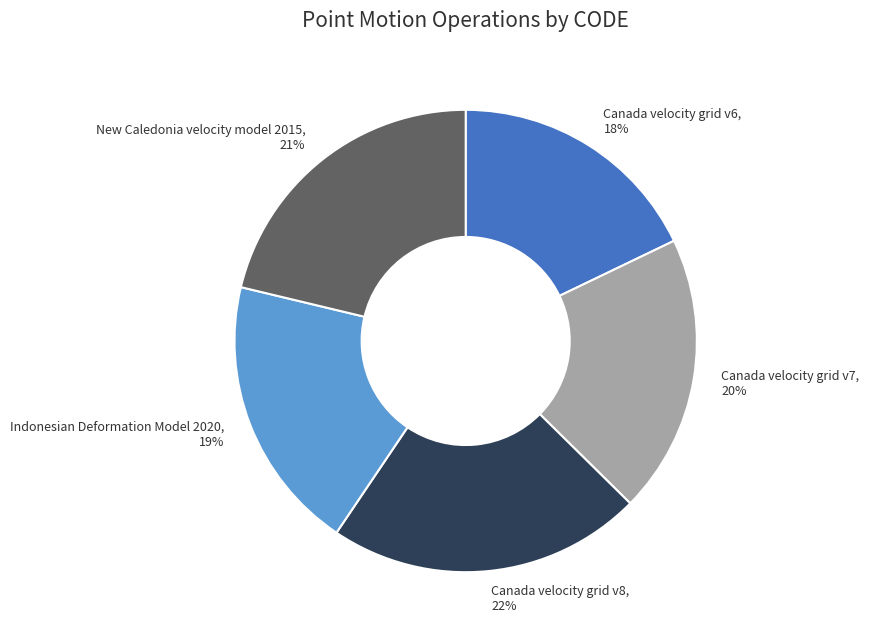

To the nearest percent, what is the average slice percentage?

20%